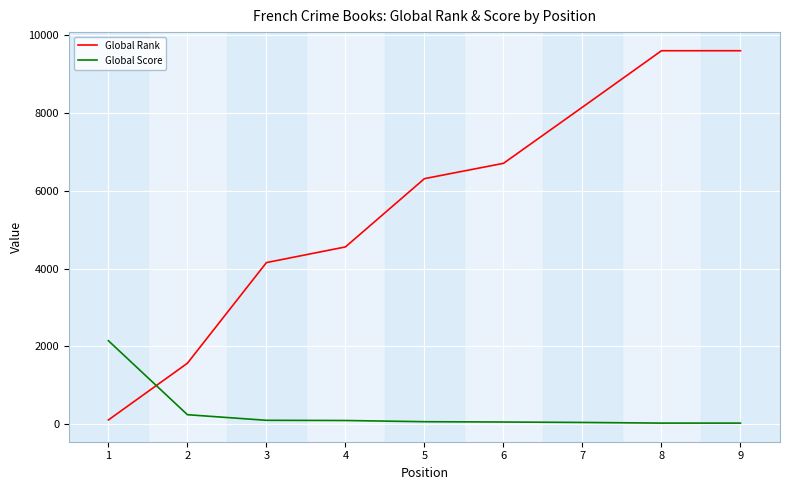

Which series has the largest total across all categories?

Global Rank